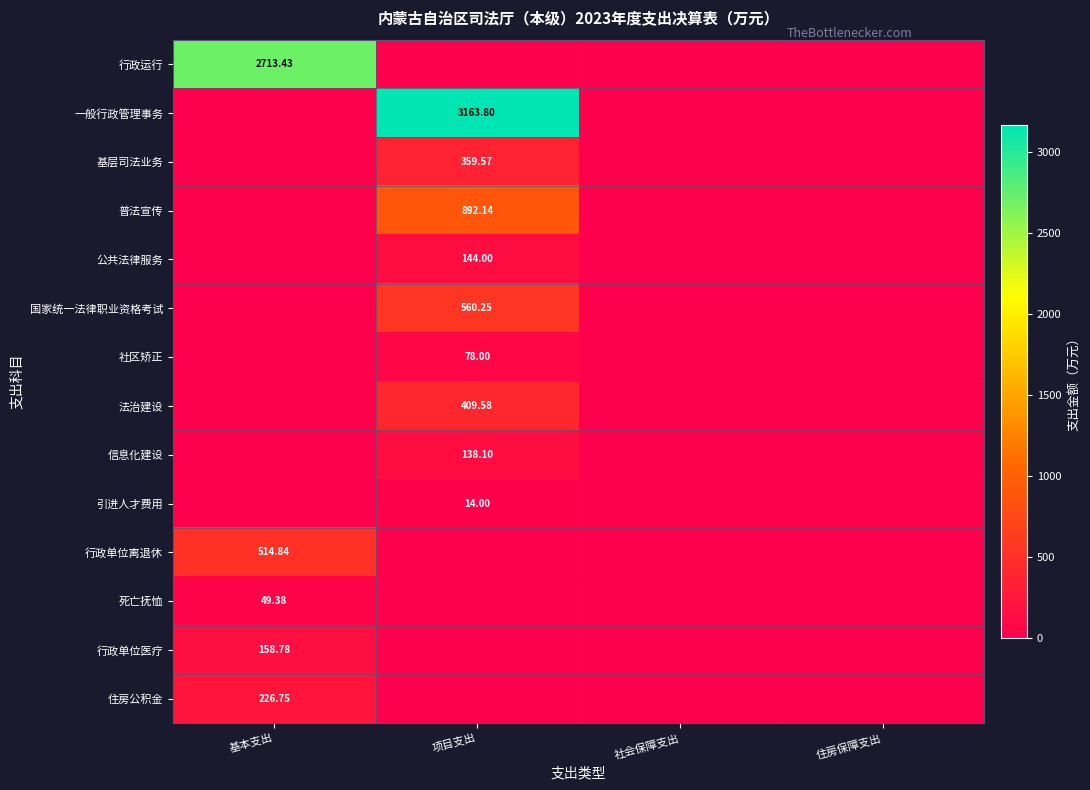

How many distinct data groups are displayed?

14